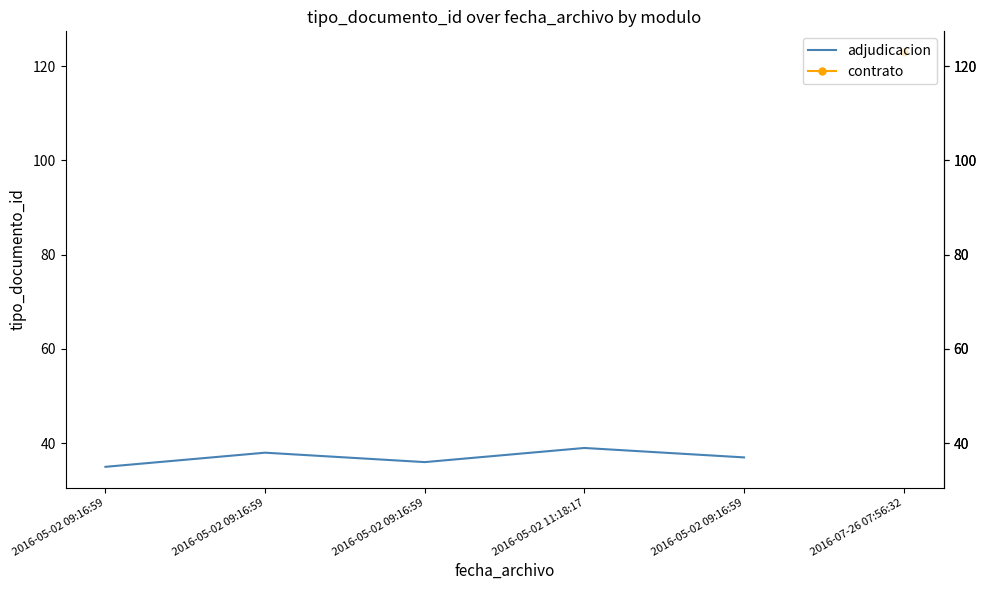

At which label is the value closest to 37?

2016-05-02 09:16:59